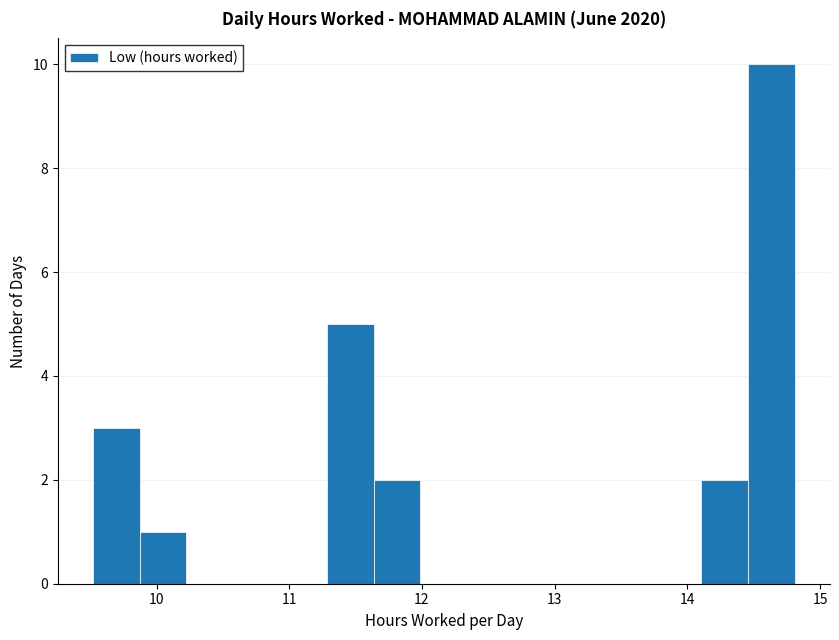

Read against the x-axis, roughly where is the centre of the tallest bar?

14.6